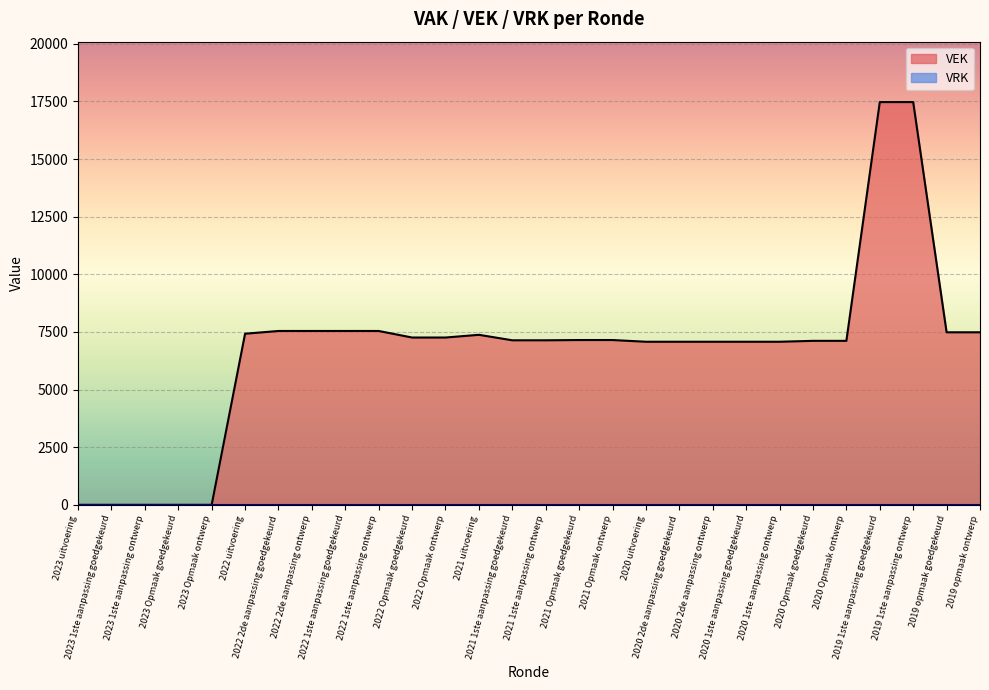

Reading left to right, list all the values displayed in this chart.

2023 uitvoering=0	2023 1ste aanpassing goedgekeurd=0	2023 1ste aanpassing ontwerp=0	2023 Opmaak goedgekeurd=0	2023 Opmaak ontwerp=0	2022 uitvoering=7424	2022 2de aanpassing goedgekeurd=7543	2022 2de aanpassing ontwerp=7543	2022 1ste aanpassing goedgekeurd=7543	2022 1ste aanpassing ontwerp=7543	2022 Opmaak goedgekeurd=7259	2022 Opmaak ontwerp=7259	2021 uitvoering=7377	2021 1ste aanpassing goedgekeurd=7139	2021 1ste aanpassing ontwerp=7139	2021 Opmaak goedgekeurd=7150	2021 Opmaak ontwerp=7150	2020 uitvoering=7076	2020 2de aanpassing goedgekeurd=7076	2020 2de aanpassing ontwerp=7076	2020 1ste aanpassing goedgekeurd=7076	2020 1ste aanpassing ontwerp=7076	2020 Opmaak goedgekeurd=7115	2020 Opmaak ontwerp=7115	2019 1ste aanpassing goedgekeurd=17474	2019 1ste aanpassing ontwerp=17474	2019 opmaak goedgekeurd=7486	2019 opmaak ontwerp=7486